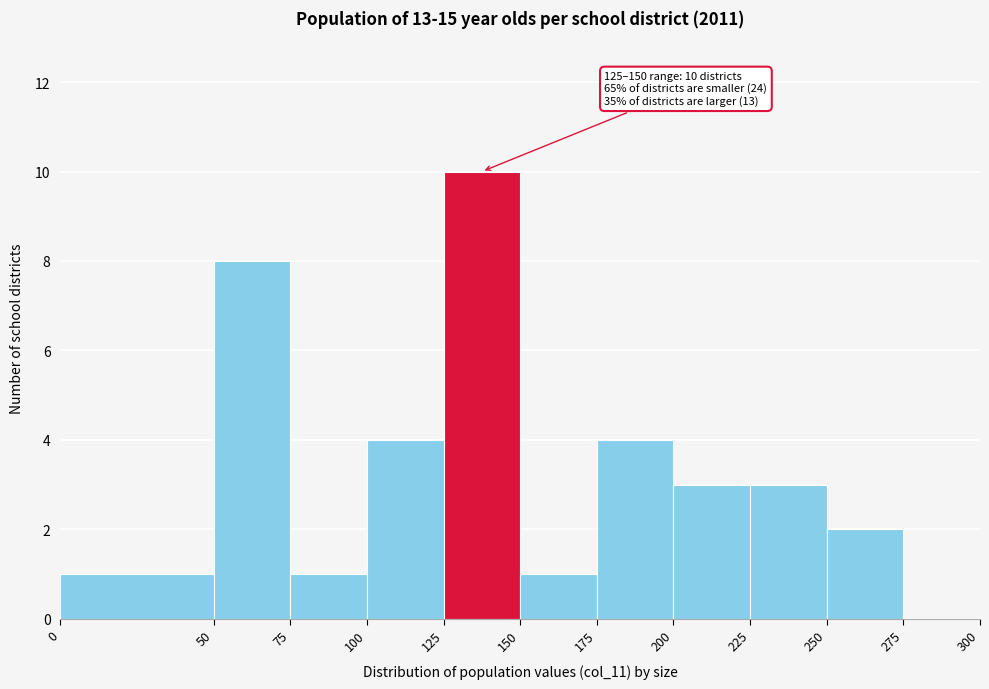

Which range on the x-axis has the tallest bar?

125 to 150